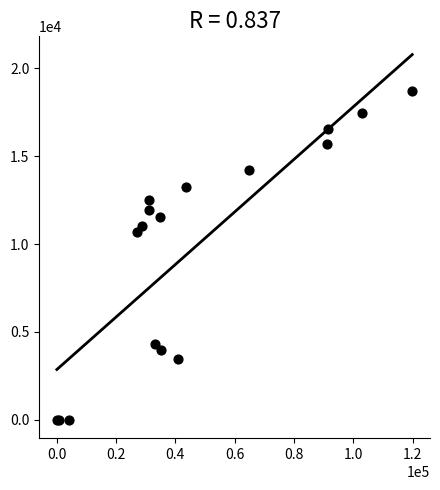

What Y value in the scatter plot is closest to 9346?

10694